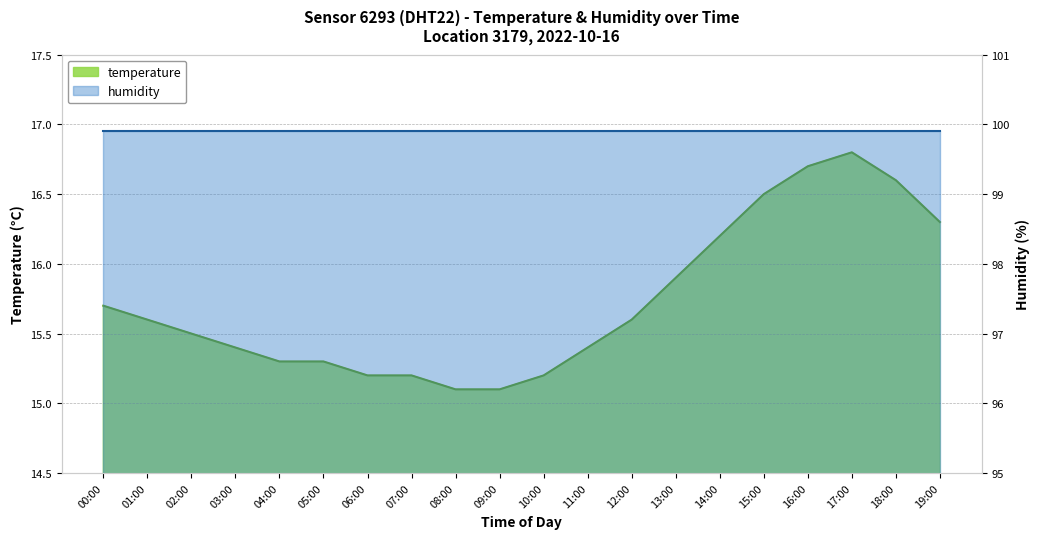

Reading left to right, what are all the values shown in this chart?

15.7	15.6	15.5	15.4	15.3	15.3	15.2	15.2	15.1	15.1	15.2	15.4	15.6	15.9	16.2	16.5	16.7	16.8	16.6	16.3